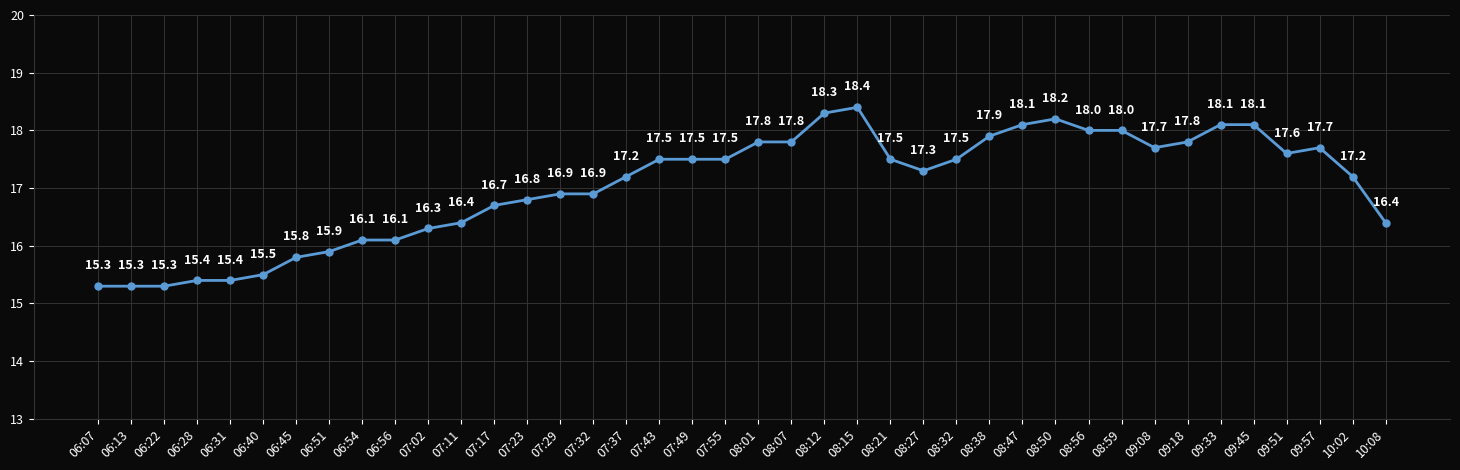

The value at 07:17 is 16.7. True or false?

True